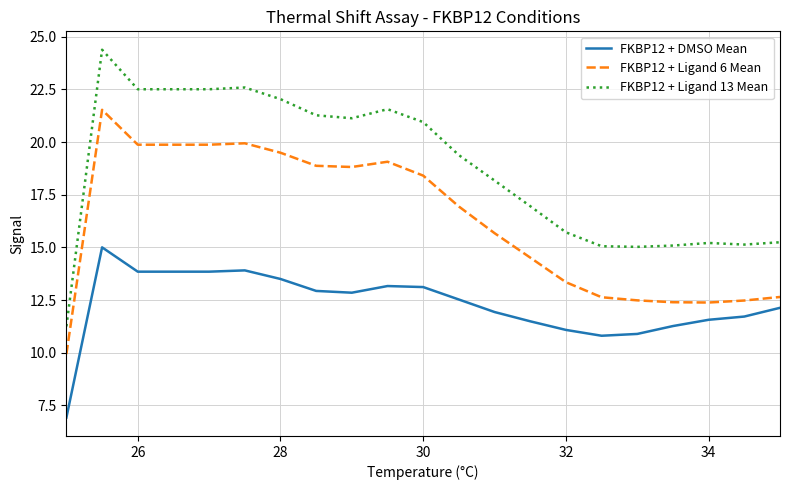

How many values in the FKBP12 + Ligand 6 Mean series are below 16?

10